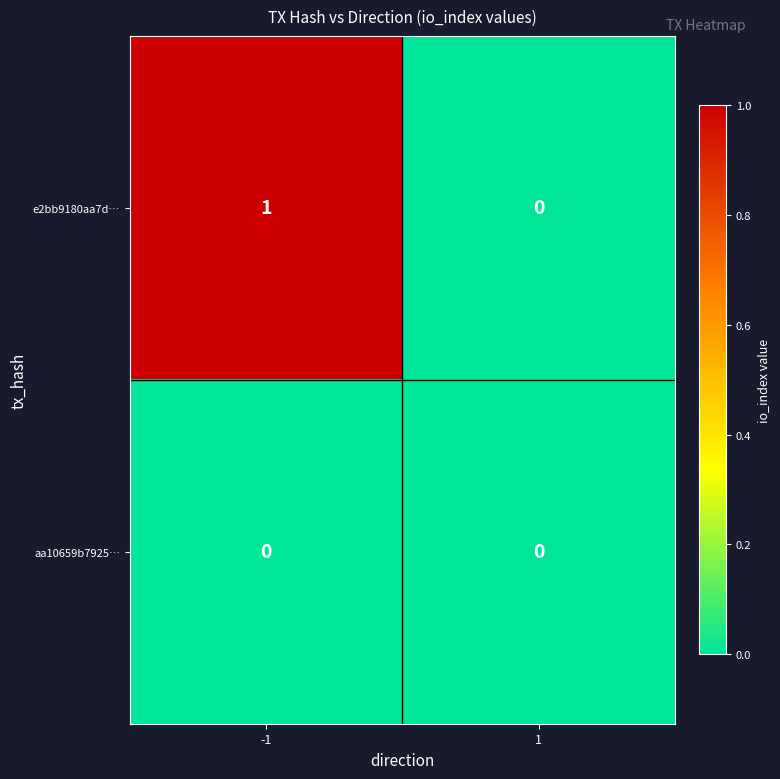

Reading left to right, extract all data points from this chart.

e2bb9180aa7d…: -1=1	1=0
aa10659b7925…: -1=0	1=0